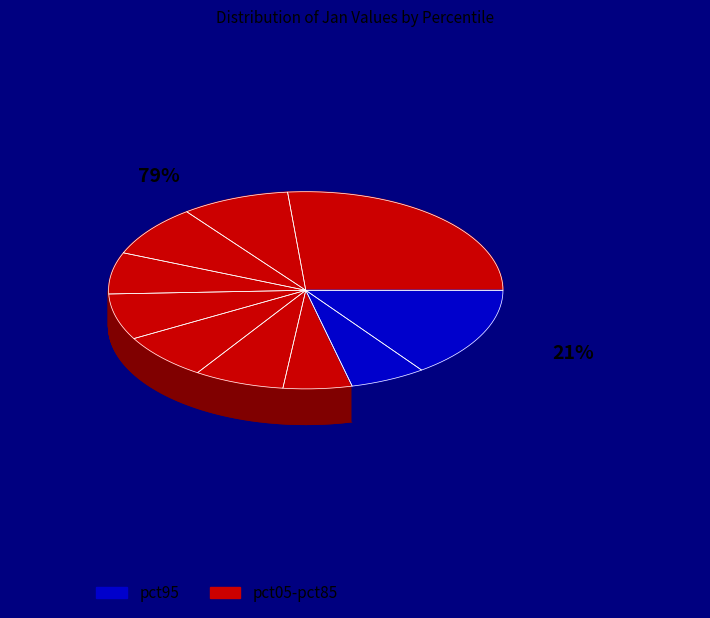

Is it true that pct35 is 7% of the pie?

True